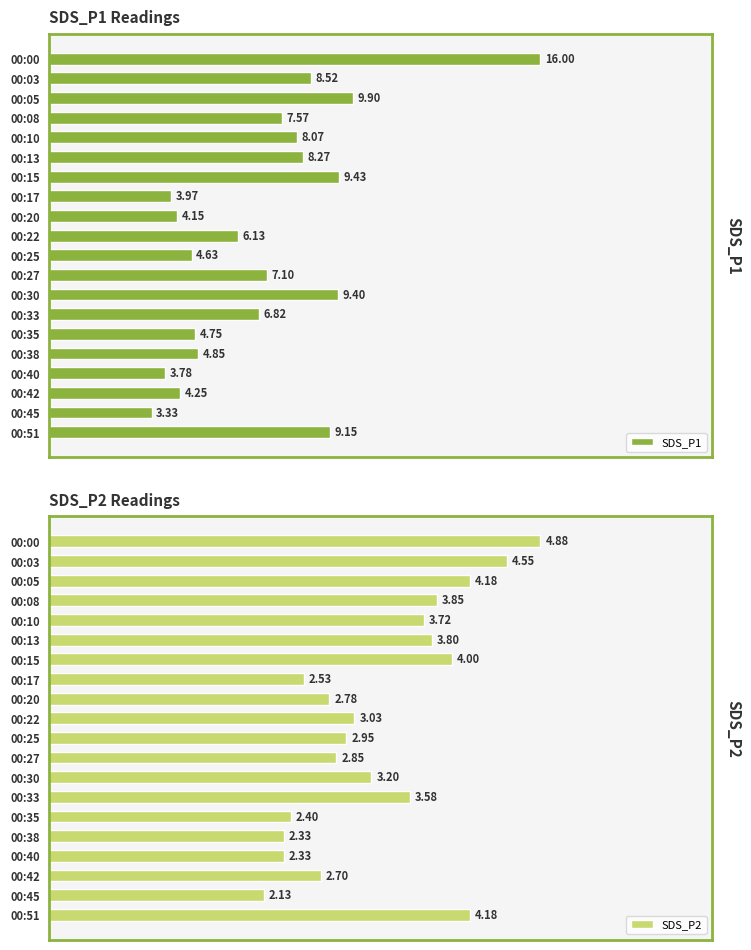

Reading left to right, transcribe all the data shown in this chart.

SDS_P1: 16.0	8.5	9.9	7.6	8.1	8.3	9.4	4.0	4.2	6.1	4.6	7.1	9.4	6.8	4.8	4.8	3.8	4.2	3.3	9.2
SDS_P2: 4.9	4.5	4.2	3.9	3.7	3.8	4.0	2.5	2.8	3.0	3.0	2.9	3.2	3.6	2.4	2.3	2.3	2.7	2.1	4.2